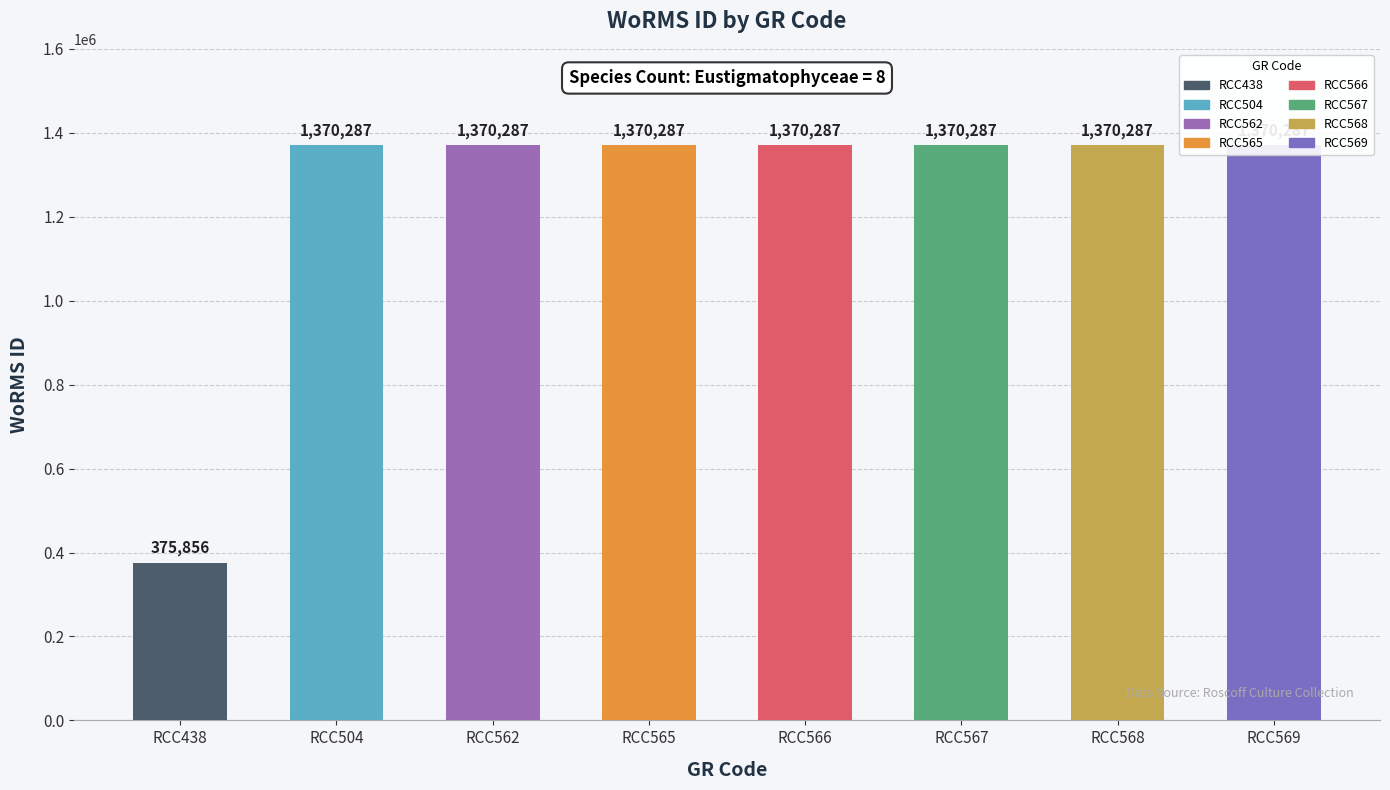

Reading left to right, transcribe all the data shown in this chart.

RCC438=375856	RCC504=1370287	RCC562=1370287	RCC565=1370287	RCC566=1370287	RCC567=1370287	RCC568=1370287	RCC569=1370287